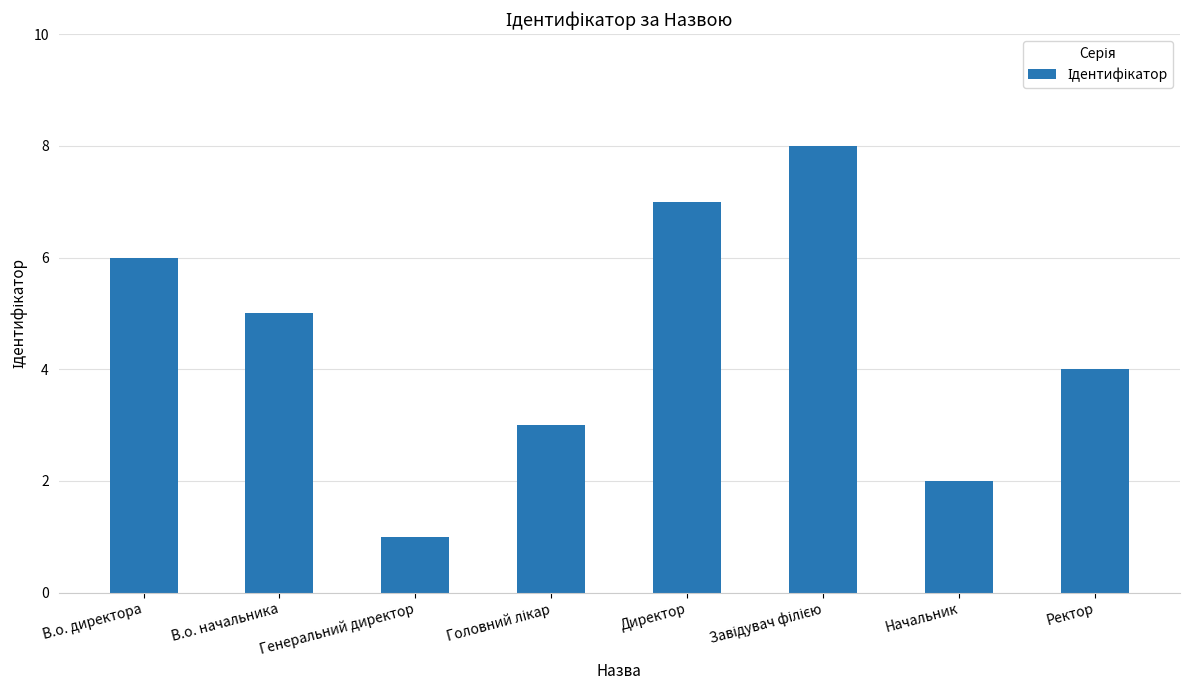

Count the number of data series in this chart.

1